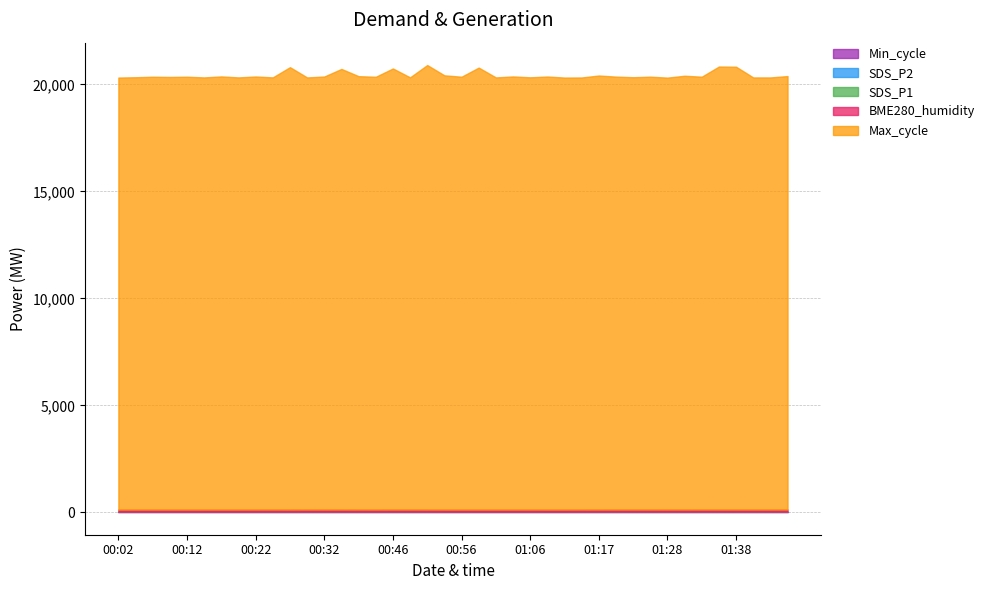

True or false: SDS_P2 has a value of 3.2 at 00:41.

True